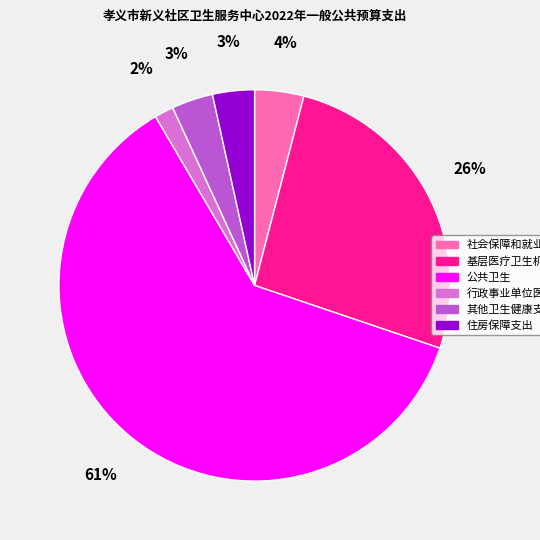

Is there any slice that represents more than half of the pie?

Yes